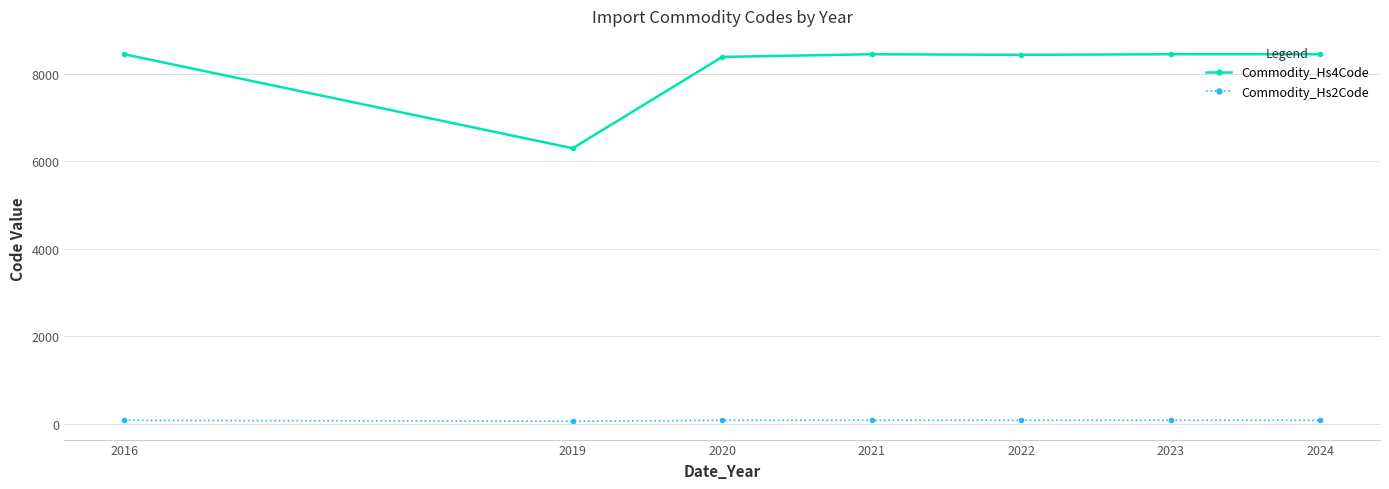

At how many categories does at least one series exceed 3781?

7